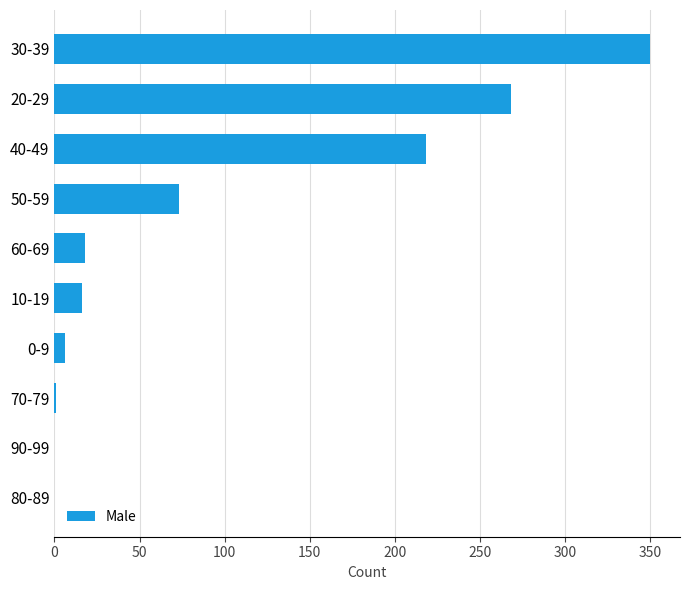

What is the sum of all values?

950